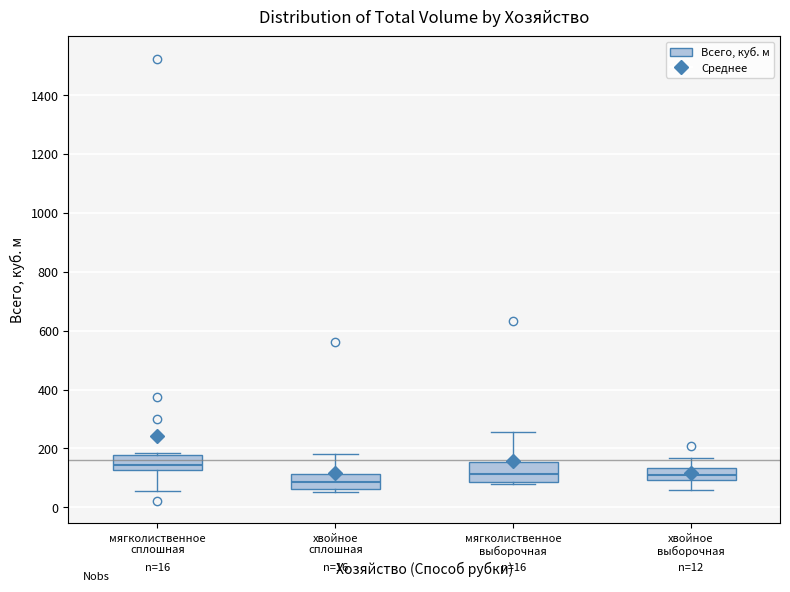

Which box has the lowest median line?

хвойное сплошная